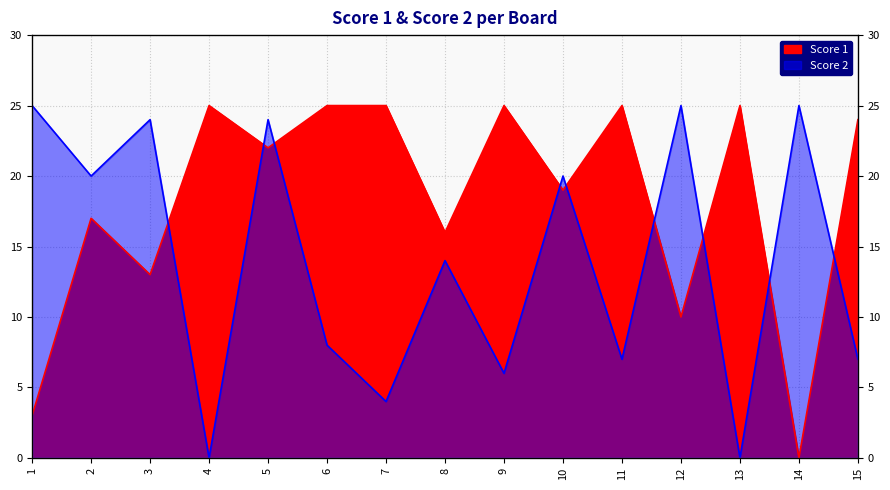

Count the number of data series in this chart.

2